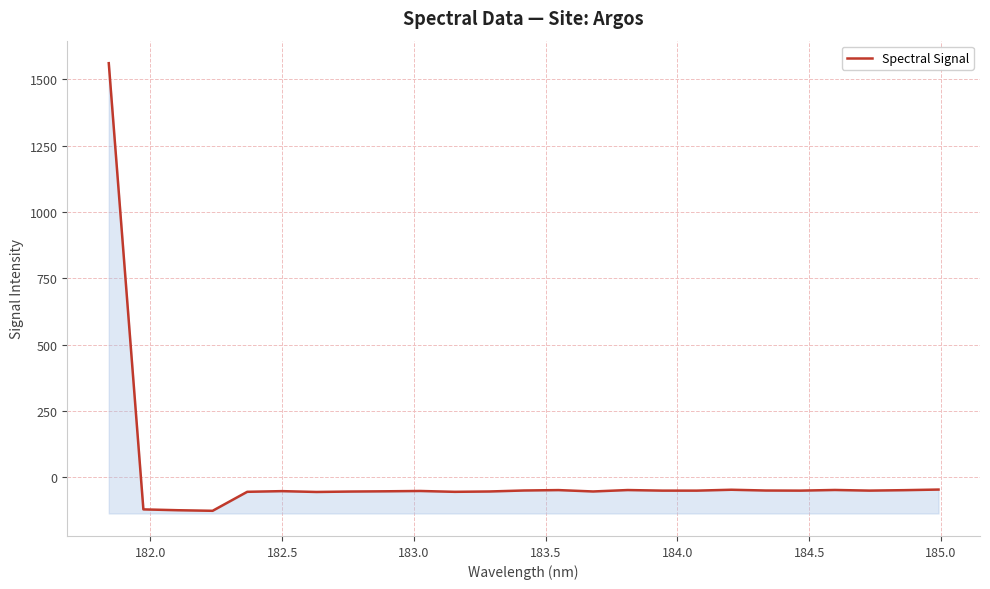

What is the smallest value displayed?

-126.3